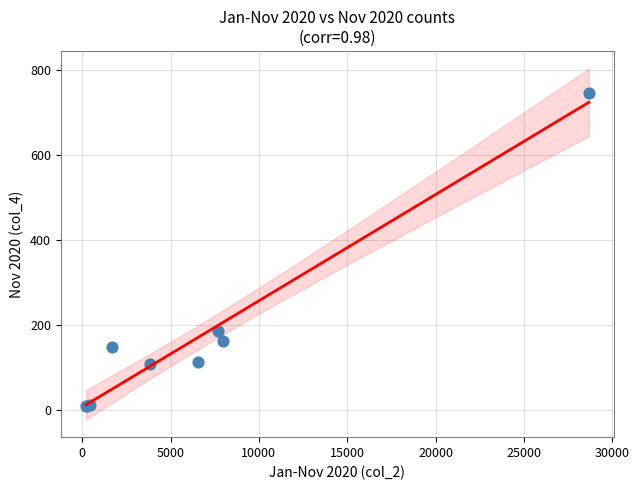

What Y value in the scatter plot is closest to 377?

186